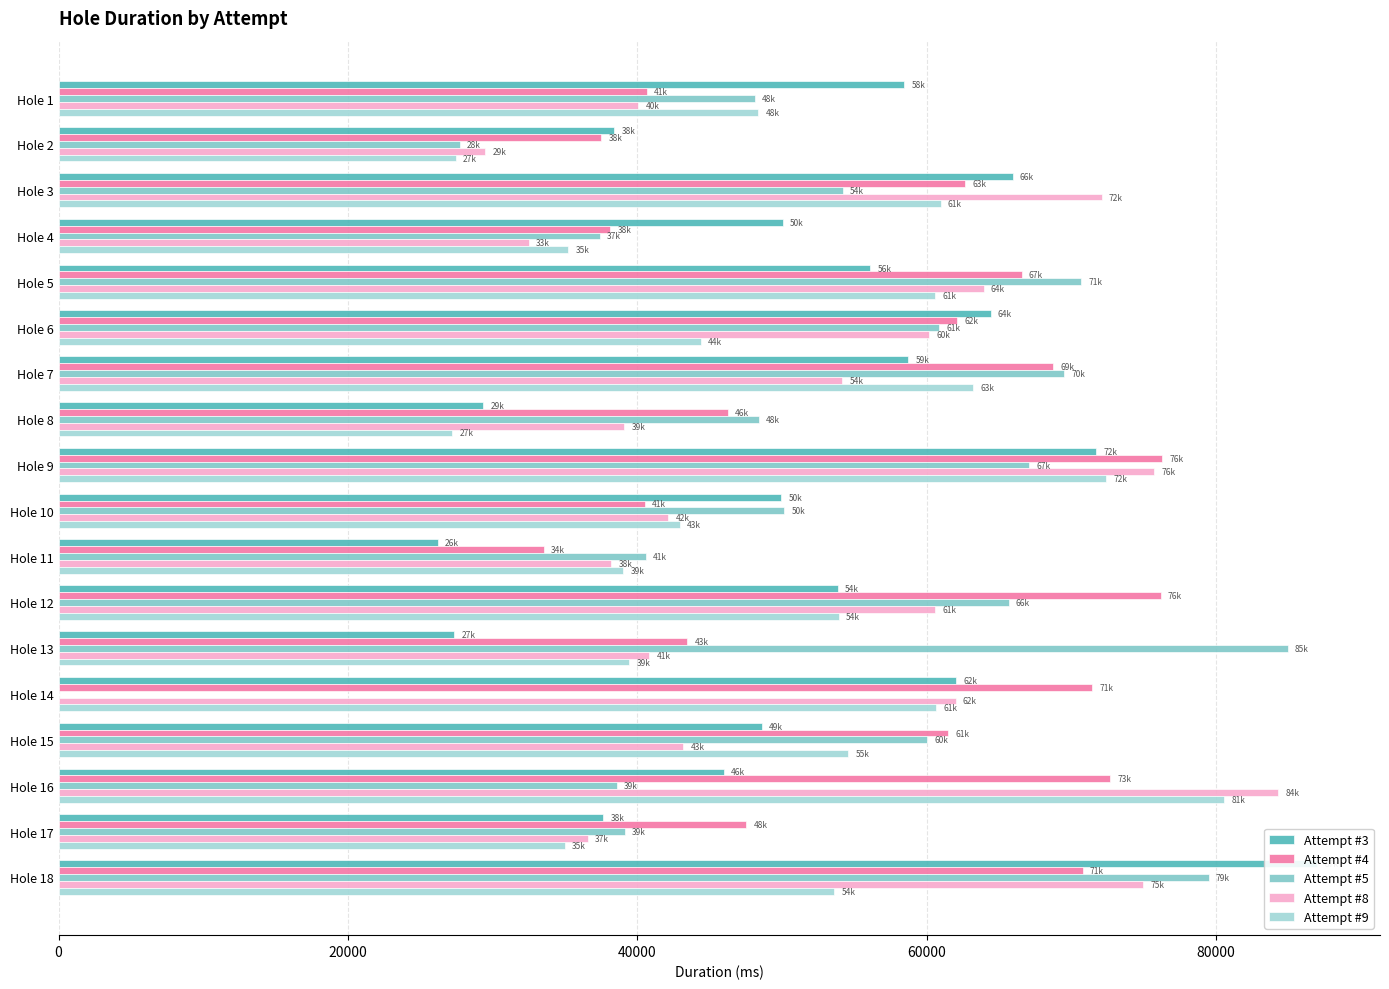

How many data points in Attempt #5 are less than 54187?

9